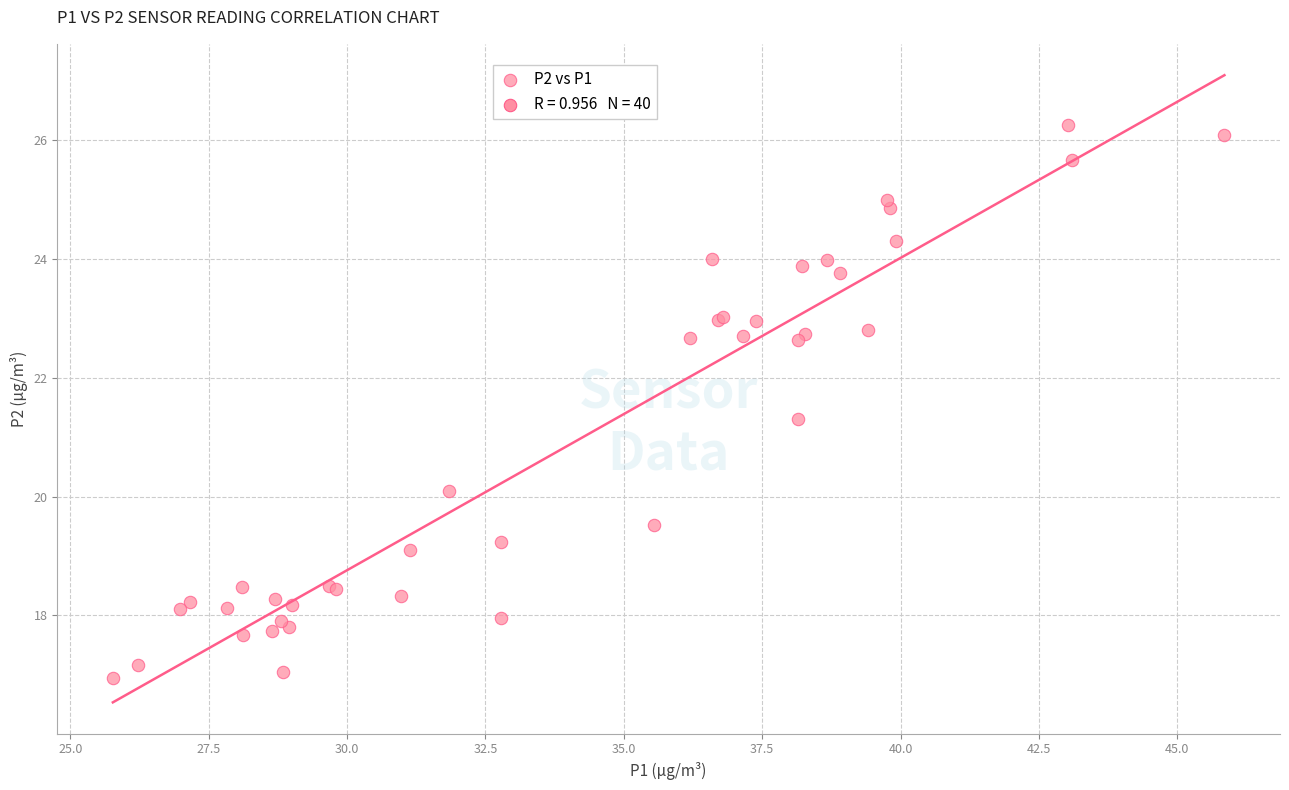

What Y value in the scatter plot is closest to 21?

21.3